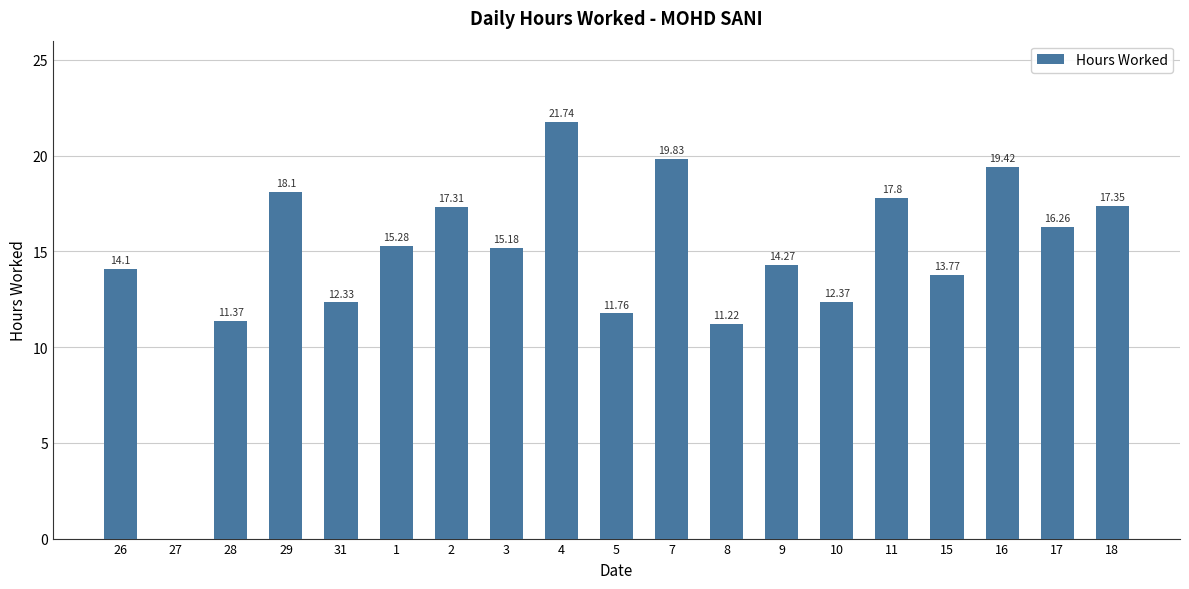

Reading right to left, transcribe all the data shown in this chart.

18=17.4	17=16.3	16=19.4	15=13.8	11=17.8	10=12.4	9=14.3	8=11.2	7=19.8	5=11.8	4=21.7	3=15.2	2=17.3	1=15.3	31=12.3	29=18.1	28=11.4	27=0.0	26=14.1